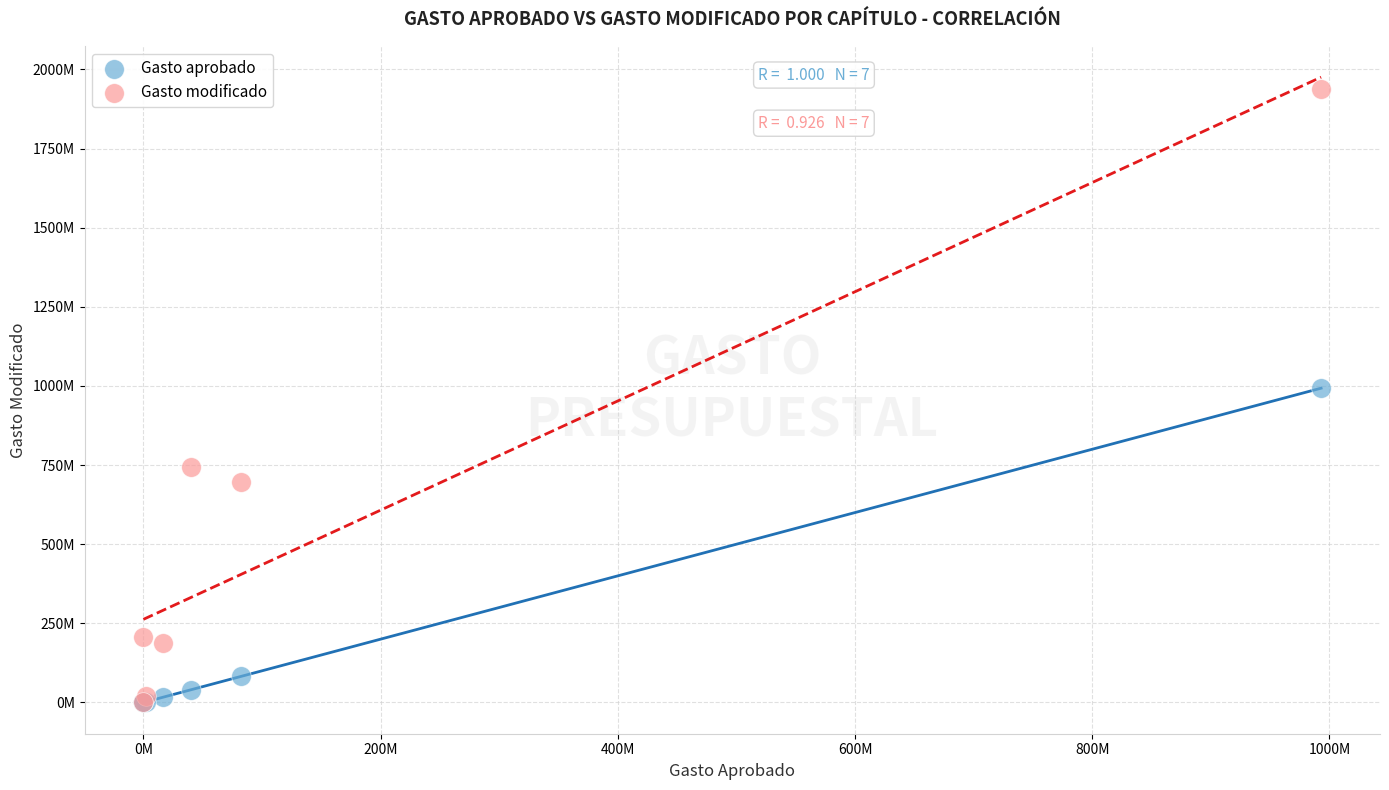

What are all the series names shown in the legend?

Gasto aprobado, Gasto modificado